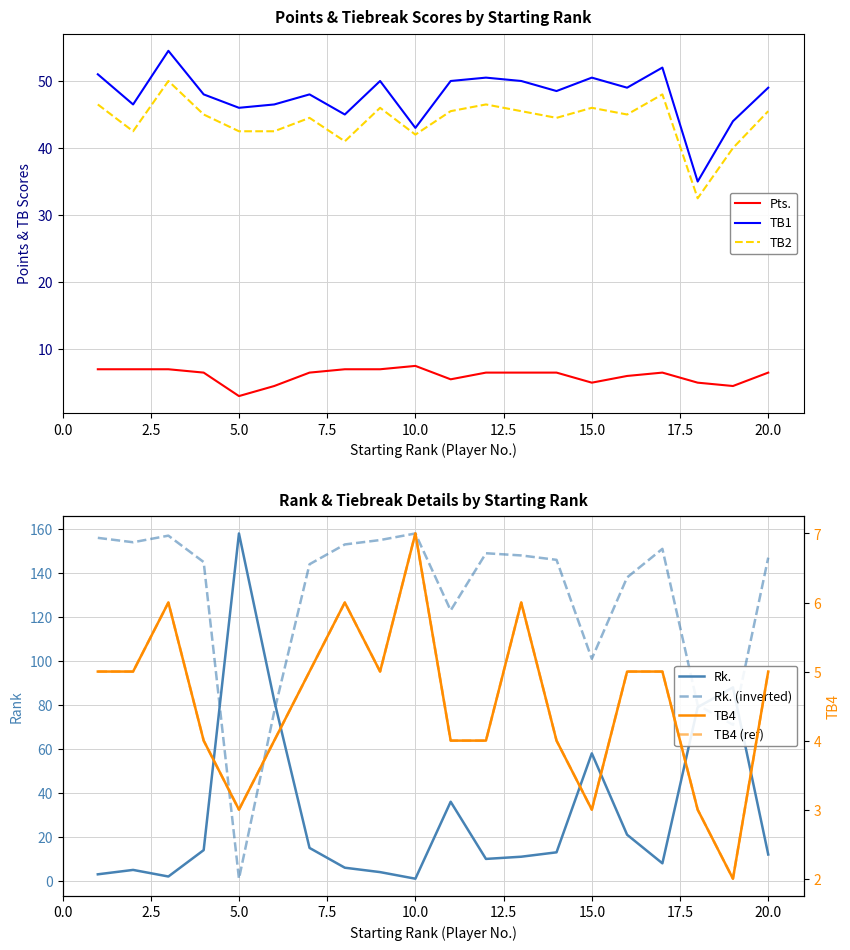

Which series has the widest spread of values?

Rk.